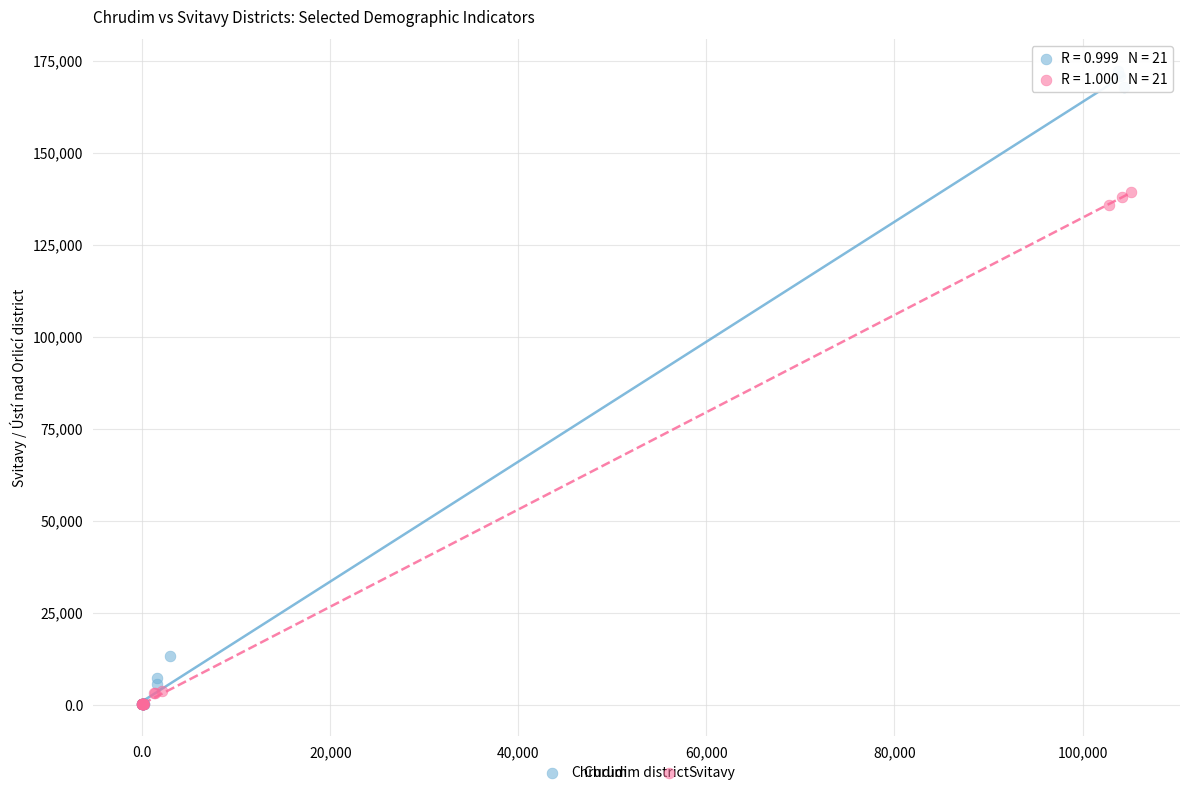

Which series has the widest spread of Y values?

Chrudim